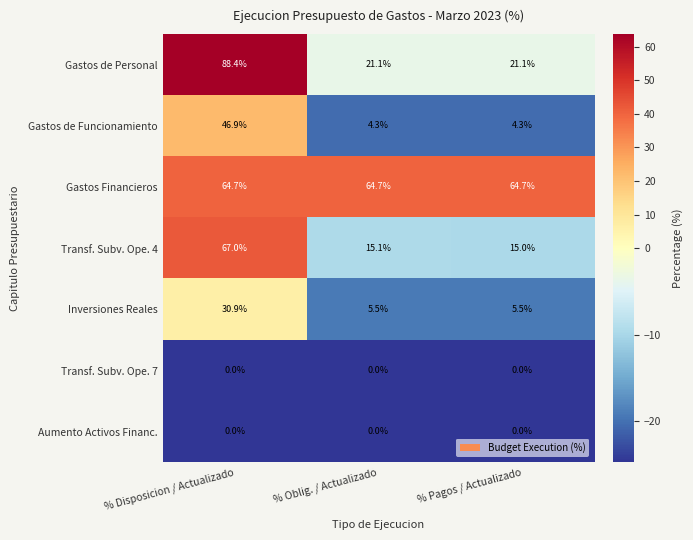

The Gastos Financieros series shows 108.8 at % Disposicion / Actualizado. True or false?

False